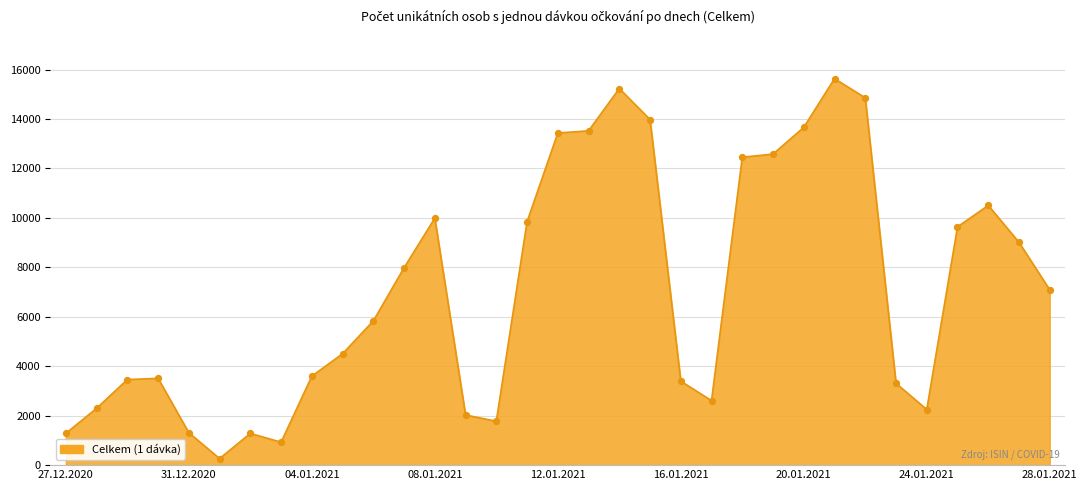

What is the difference between the maximum and minimum values?

15366